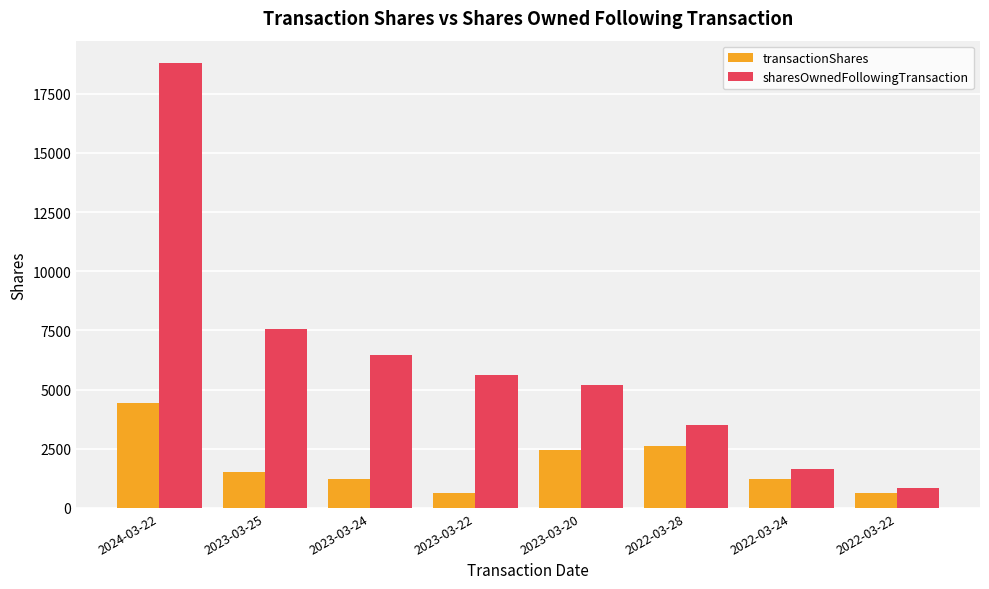

Reading left to right, transcribe all the data shown in this chart.

transactionShares: 4438	1519	1209	632	2441	2626	1209	632
sharesOwnedFollowingTransaction: 18797	7555	6478	5621	5173	3518	1645	851